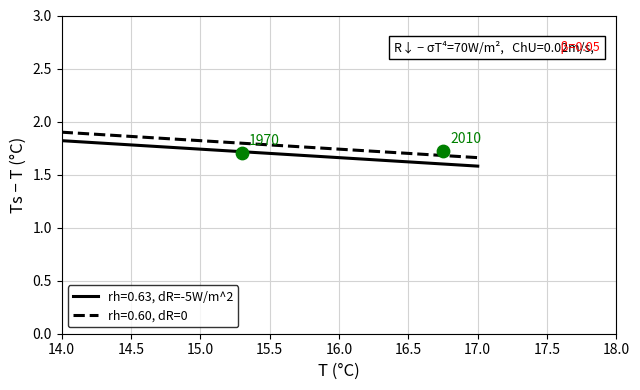

What are all the series names shown in the legend?

rh=0.63, dR=-5W/m^2, rh=0.60, dR=0